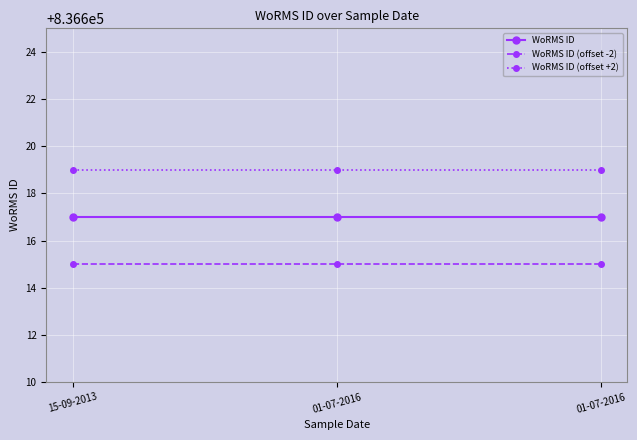

Is this an area chart (filled region under the line)?

No